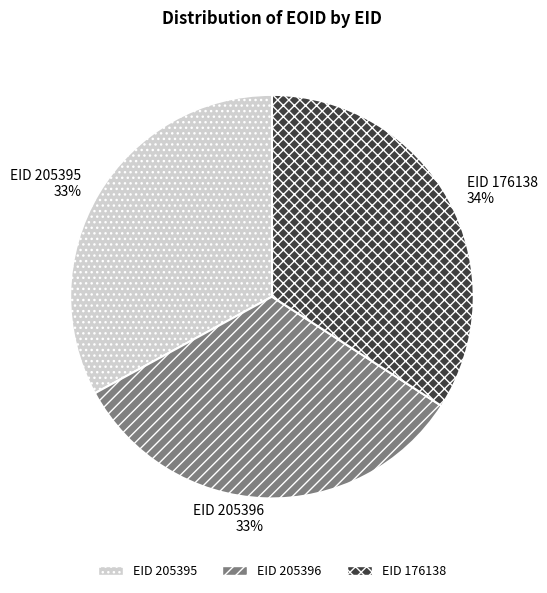

Is there a majority slice in this chart?

No